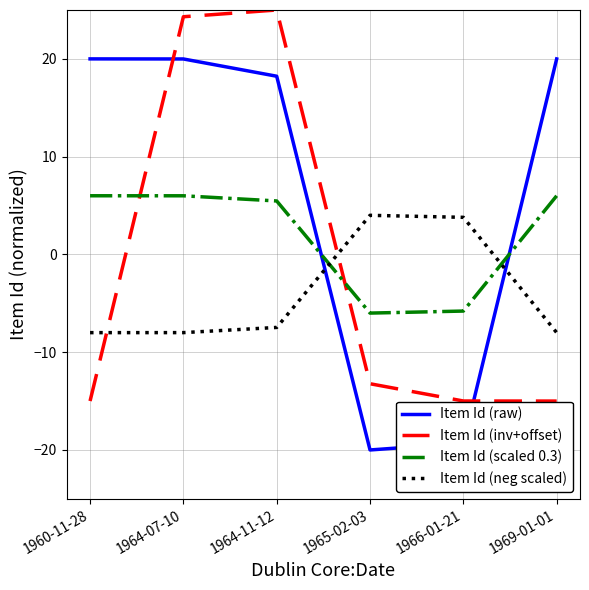

Is it true that Item Id (inv+offset) equals -15.0 at 1966-01-21?

True